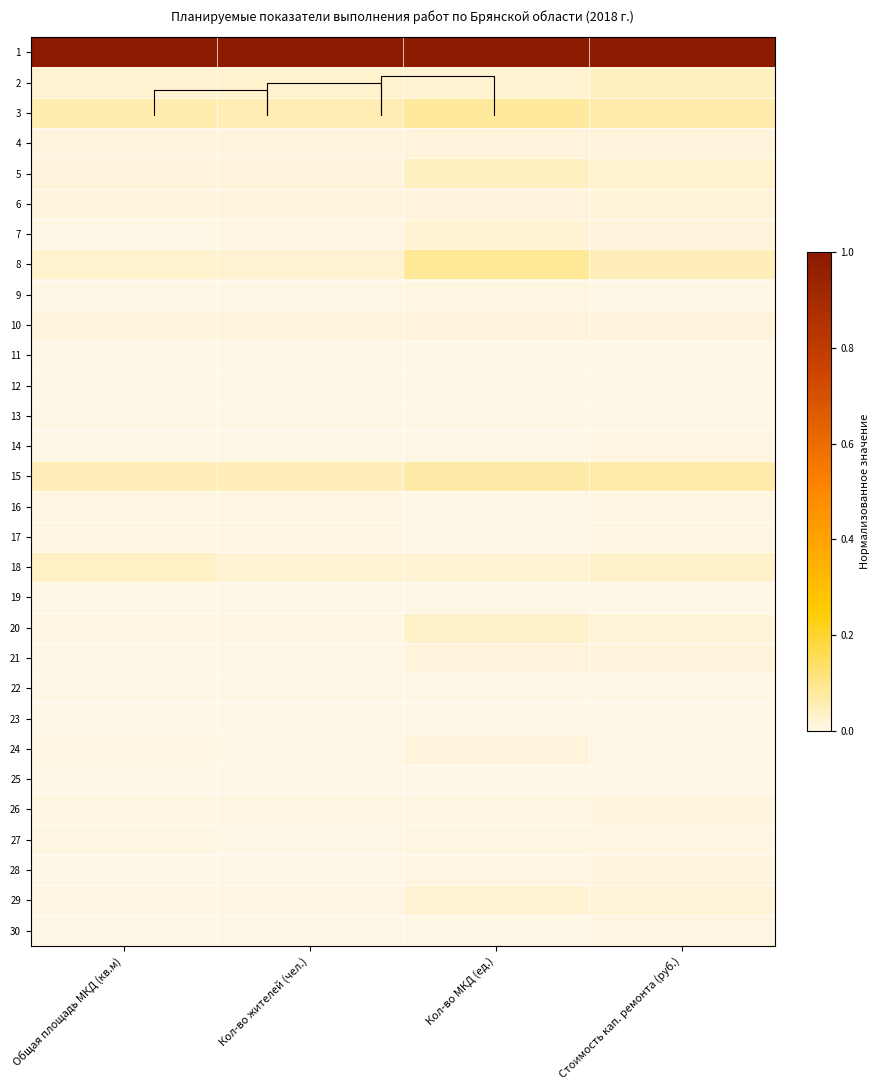

Which series has the largest total across all categories?

1